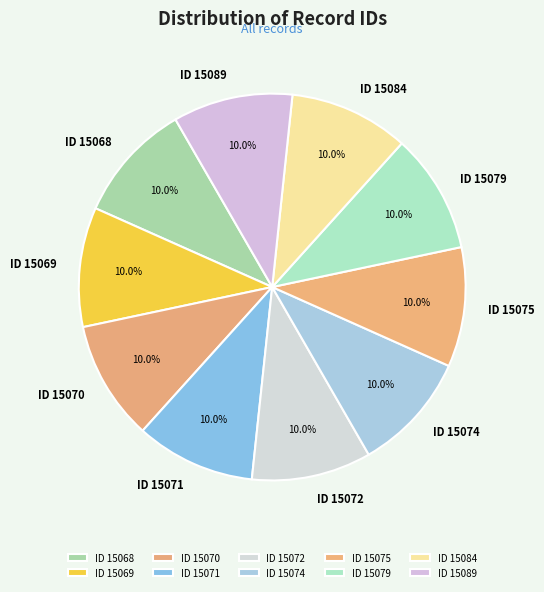

How many segments does this pie chart have?

10